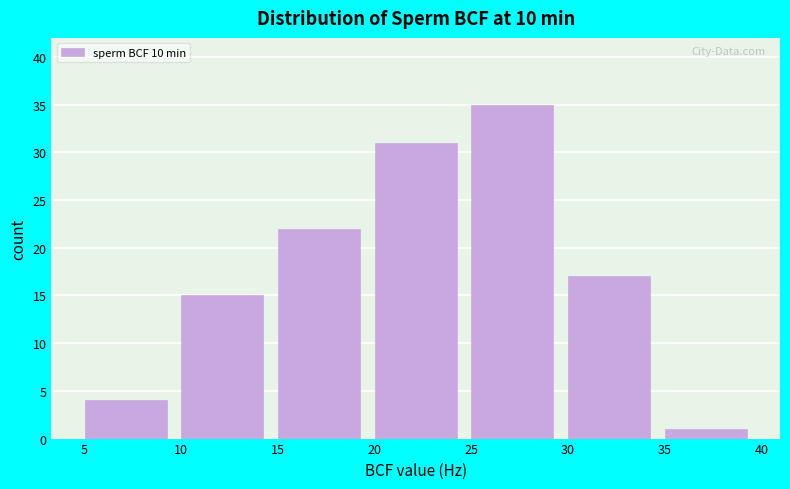

How tall is the bar that spans 30 to 35 on the x-axis? The values are not printed on the chart, so give them approximately, as read against the axis.

17